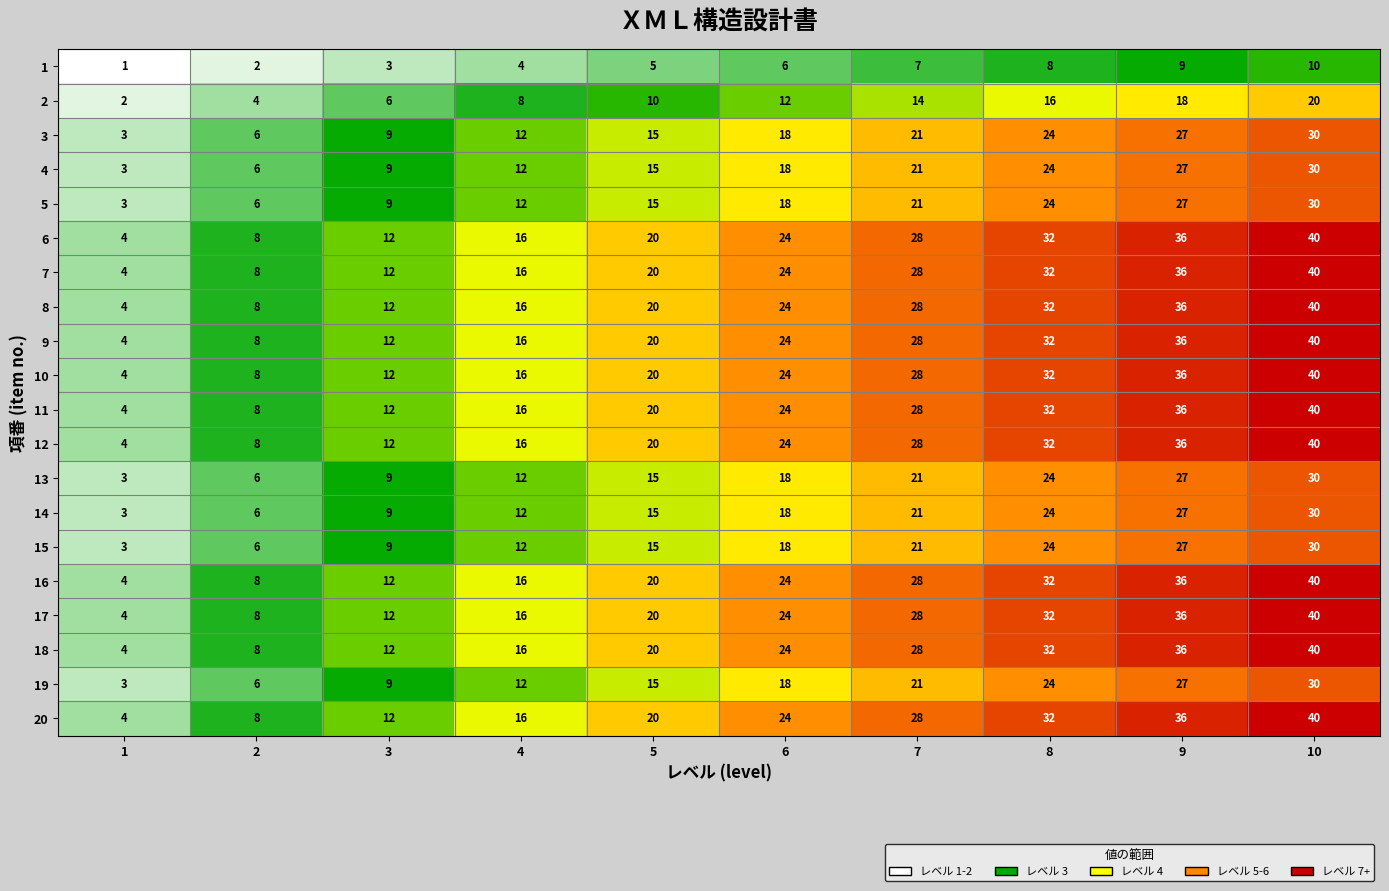

What is the minimum value for 6?

4